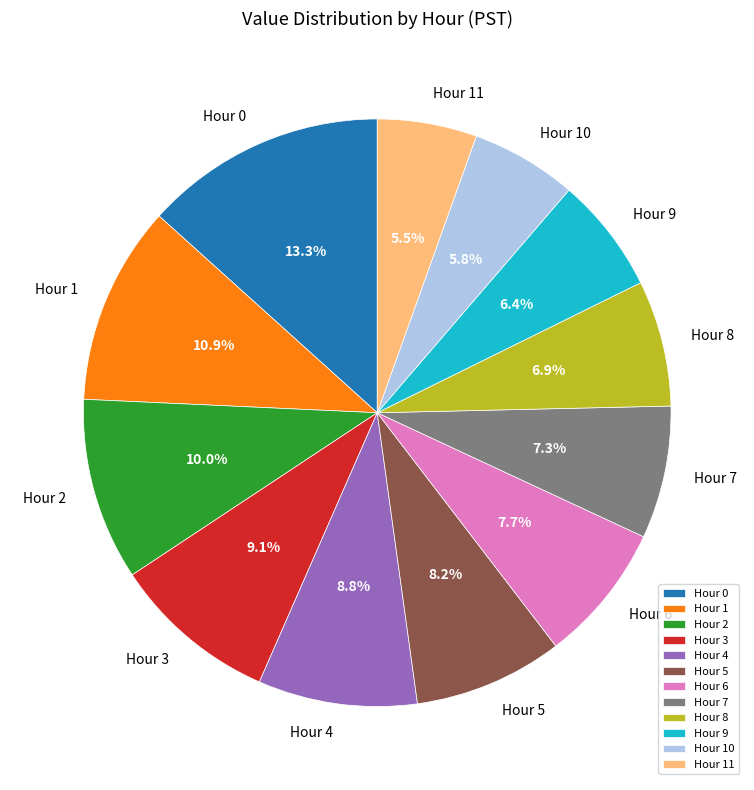

True or false: Hour 8 accounts for 18% of the total.

False